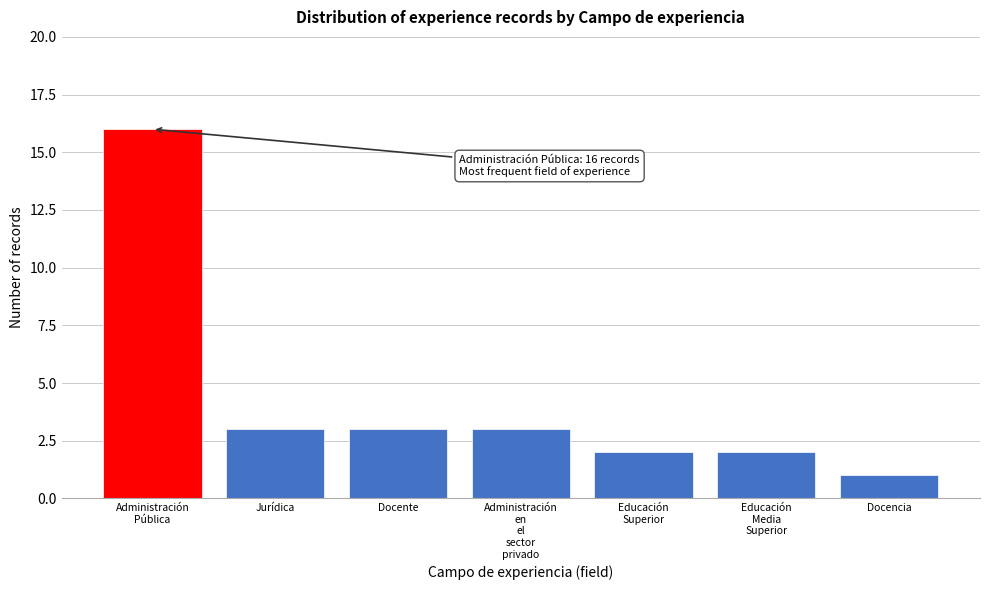

Reading left to right, list all the values displayed in this chart.

16	3	3	3	2	2	1